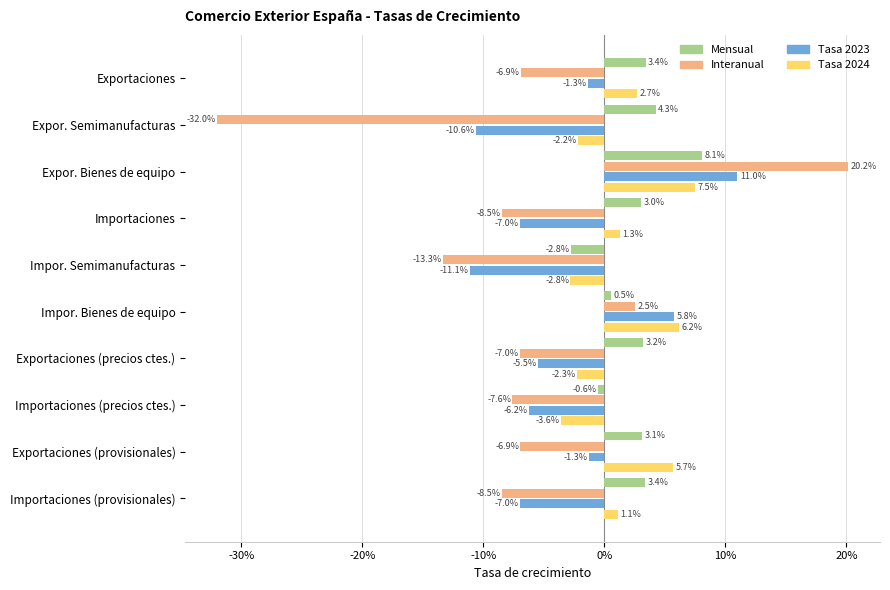

How many positive values does the Interanual series have?

2